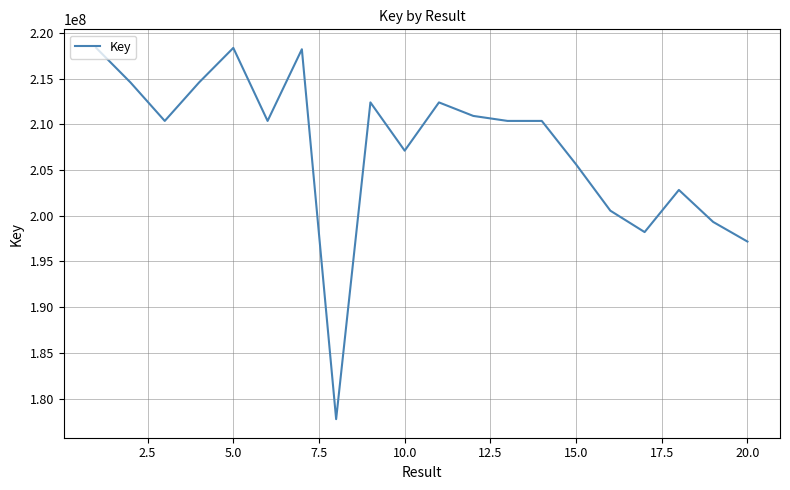

What is the difference between the maximum and minimum values?

40613311